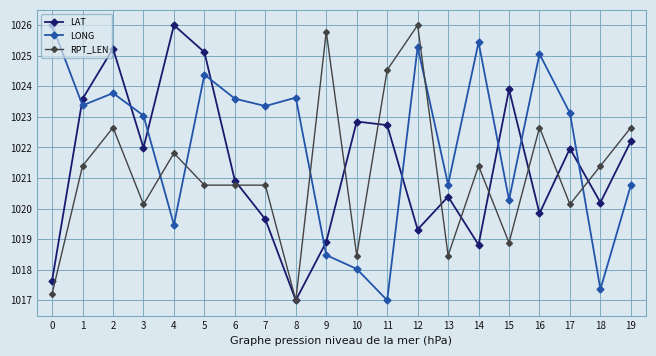

Where is the first local minimum for LONG?

1